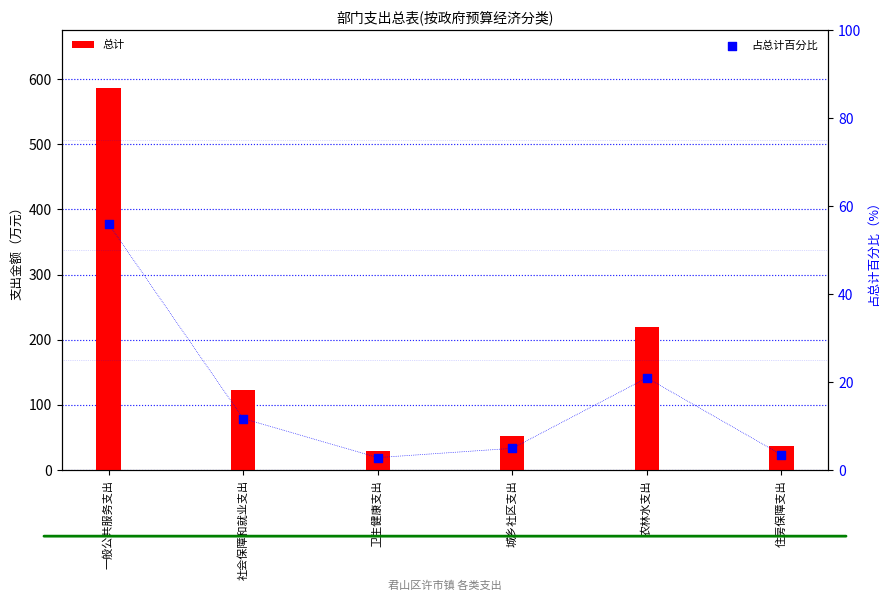

What is the change in value from 一般公共服务支出 to 住房保障支出?

-52.5